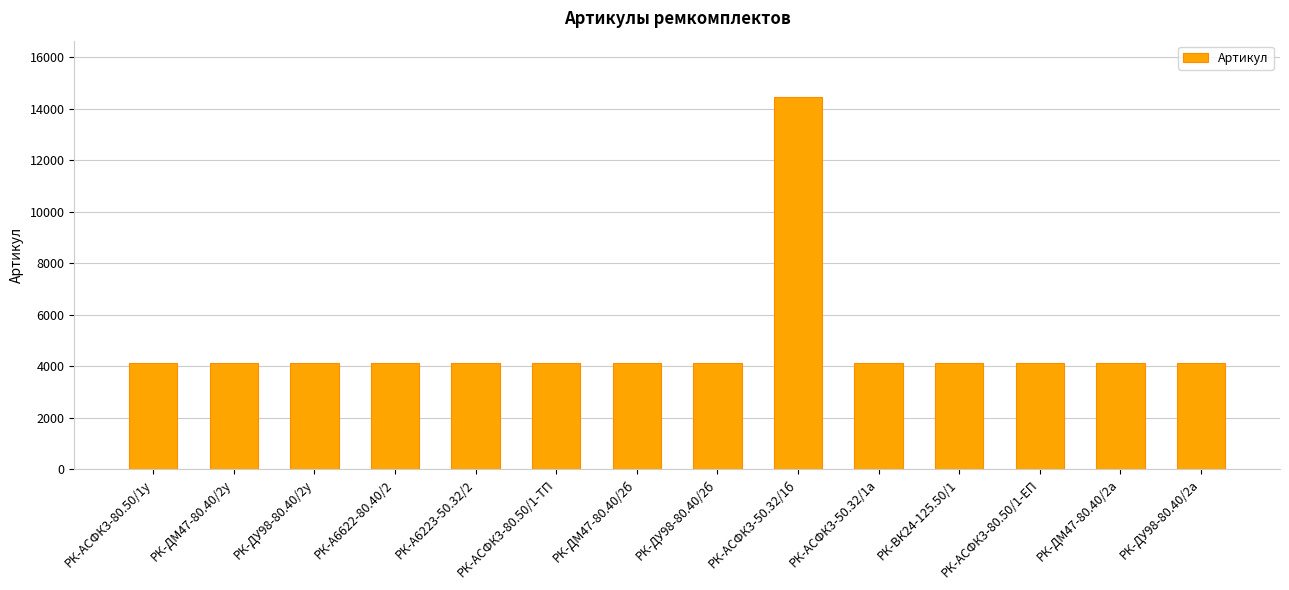

What is the label of the 1st bar from the left?

РК-АСФК3-80.50/1у